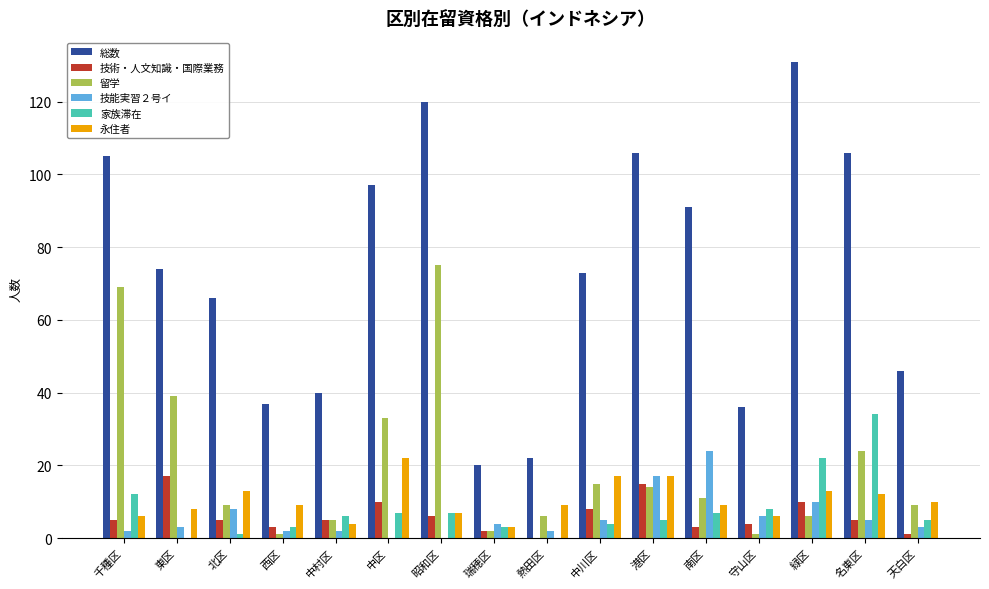

Reading left to right, list all the values displayed in this chart.

総数: 105	74	66	37	40	97	120	20	22	73	106	91	36	131	106	46
技術・人文知識・国際業務: 5	17	5	3	5	10	6	2	0	8	15	3	4	10	5	1
留学: 69	39	9	1	5	33	75	2	6	15	14	11	1	6	24	9
技能実習２号イ: 2	3	8	2	2	0	0	4	2	5	17	24	6	10	5	3
家族滞在: 12	0	1	3	6	7	7	3	0	4	5	7	8	22	34	5
永住者: 6	8	13	9	4	22	7	3	9	17	17	9	6	13	12	10